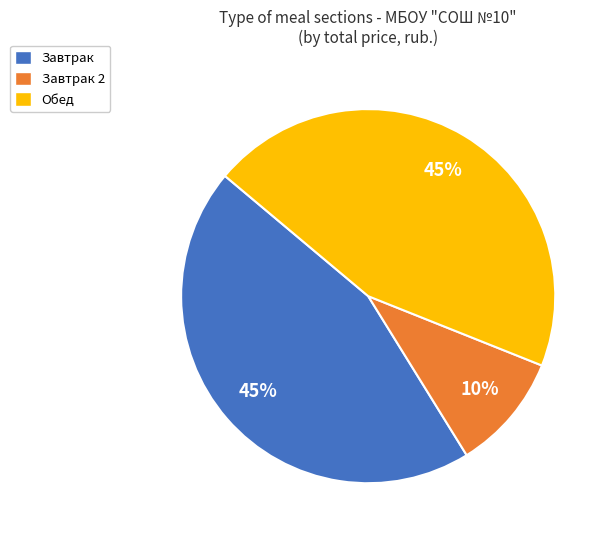

To the nearest percent, what is the average slice percentage?

33%